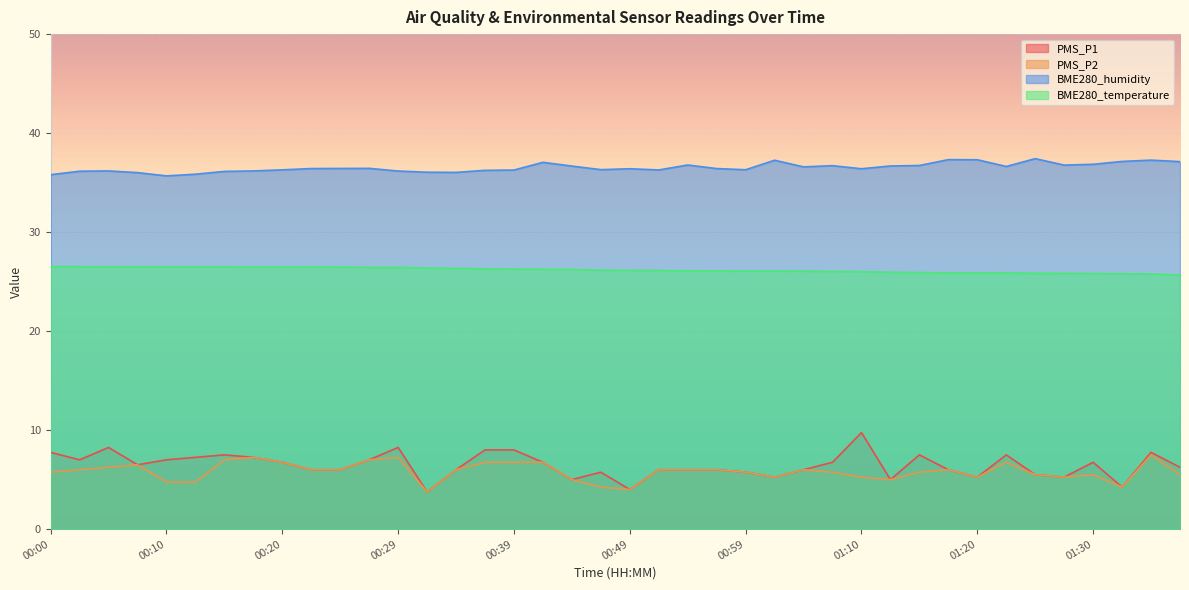

Where is BME280_humidity nearest to the value 36?

00:08